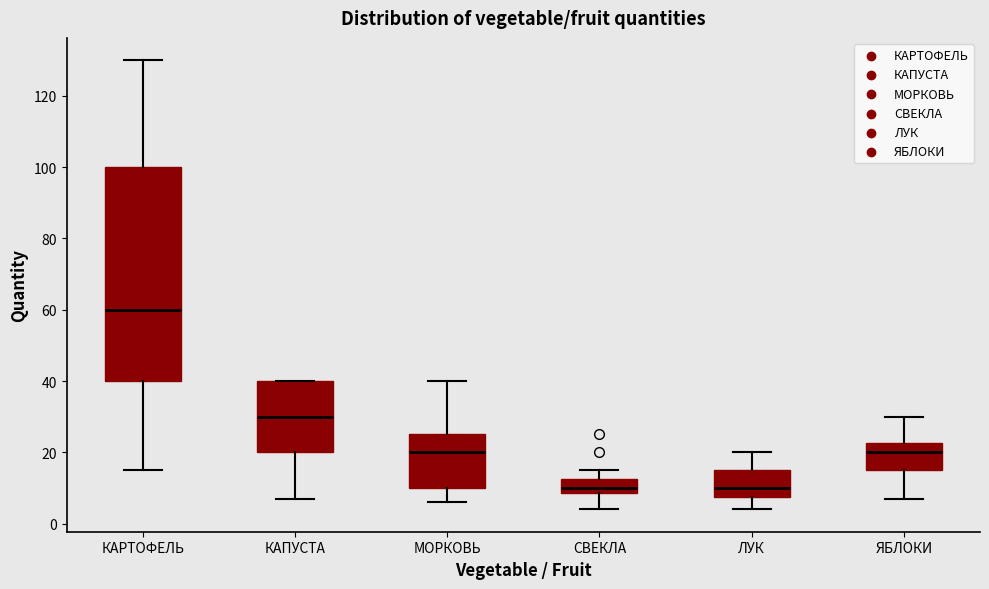

Reading left to right, read every box against the y-axis: the position of its median line, the range the box covers, and the ends of its whiskers. The values are not printed on the chart, so give them approximately, as read against the axis.

КАРТОФЕЛЬ: median 60, box 40 to 100, whiskers 16 to 130
КАПУСТА: median 30, box 20 to 40, whiskers 8 to 40
МОРКОВЬ: median 20, box 10 to 26, whiskers 6 to 40
СВЕКЛА: median 10, box 8 to 12, whiskers 4 to 16
ЛУК: median 10, box 8 to 16, whiskers 4 to 20
ЯБЛОКИ: median 20, box 16 to 22, whiskers 8 to 30